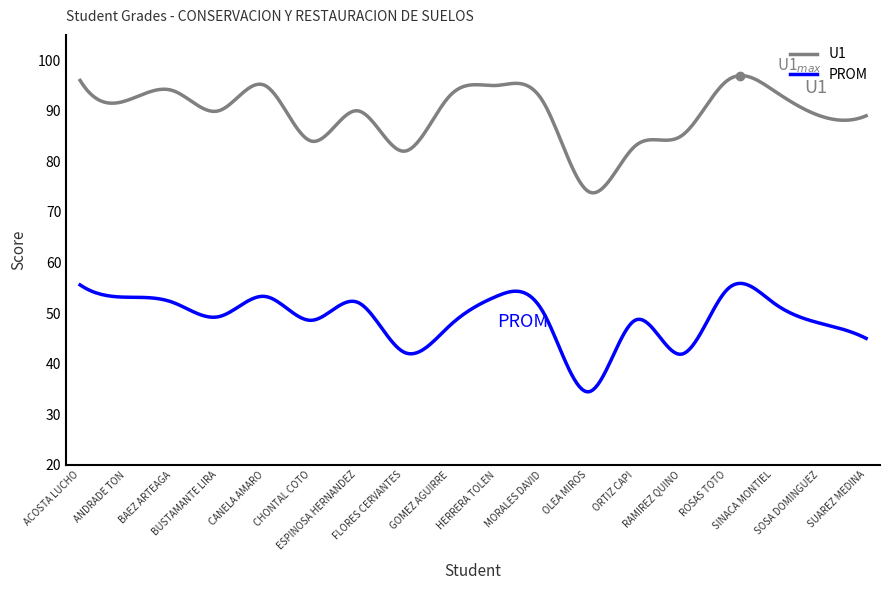

Which series has the largest range (max minus min)?

U1